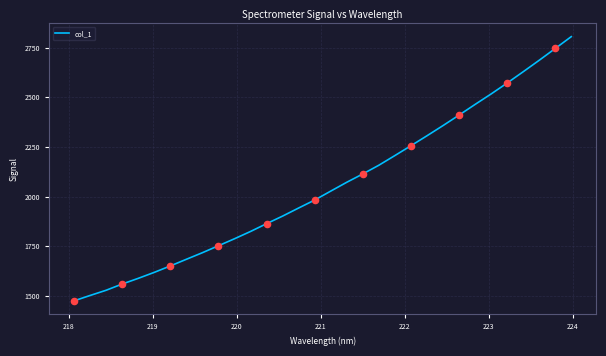

What is the greatest value displayed?

2804.8